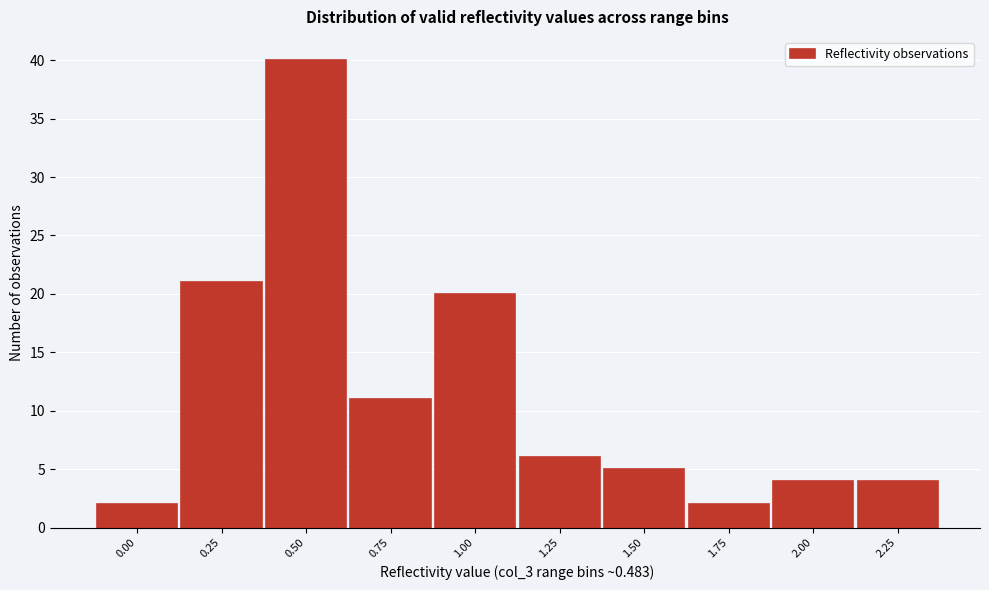

Reading left to right, list all the values displayed in this chart.

0.00=2	0.25=21	0.50=40	0.75=11	1.00=20	1.25=6	1.50=5	1.75=2	2.00=4	2.25=4